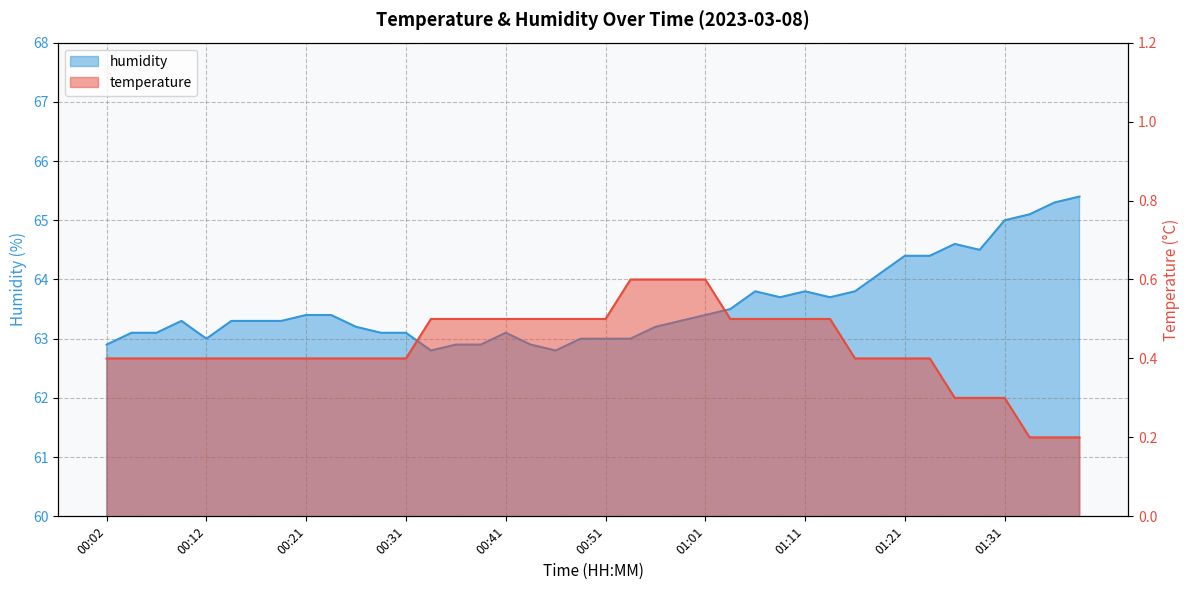

Rank the series by their maximum value, from highest to lowest.

humidity, temperature